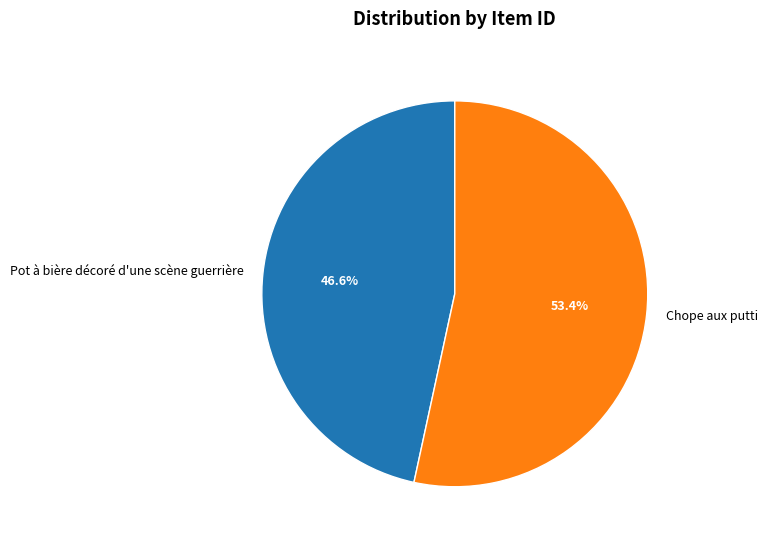

To the nearest percent, what percentage of the pie is Pot à bière décoré d'une scène guerrière?

47%